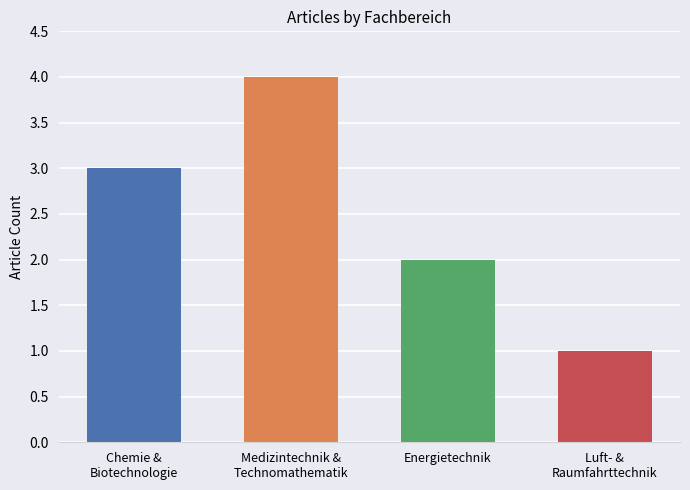

What is the difference between the maximum and minimum values?

3